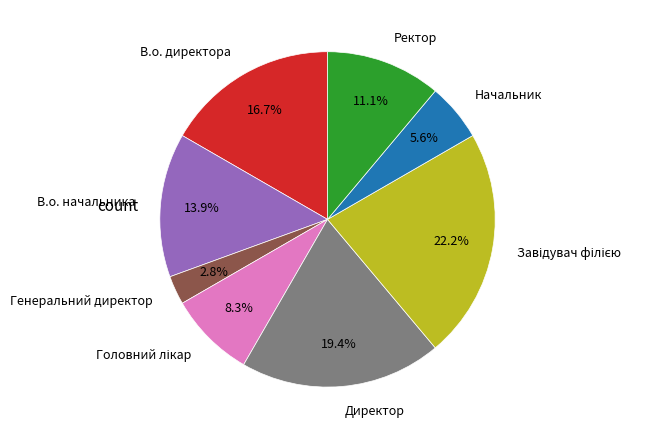

Is В.о. начальника the majority of the pie?

No